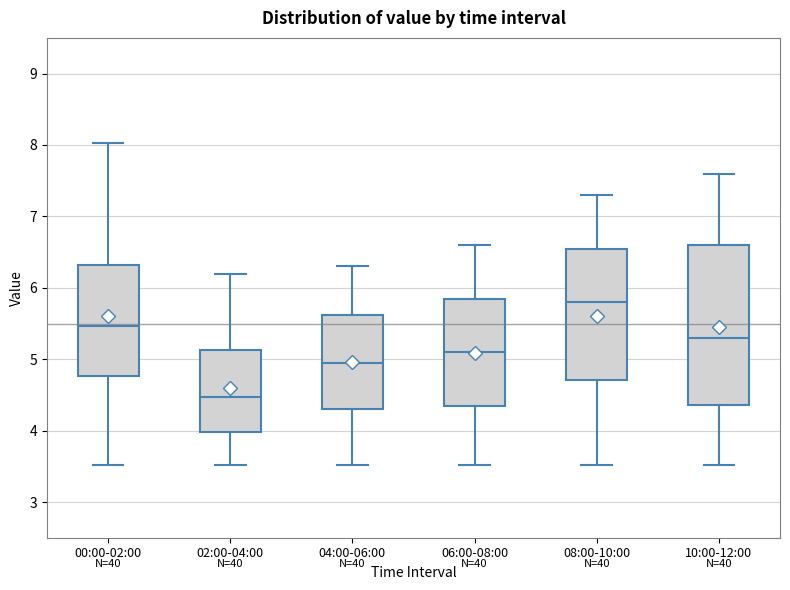

Where does the median line of the box for 08:00-10:00 sit on the y-axis? The values are not printed on the chart, so give them approximately, as read against the axis.

5.8